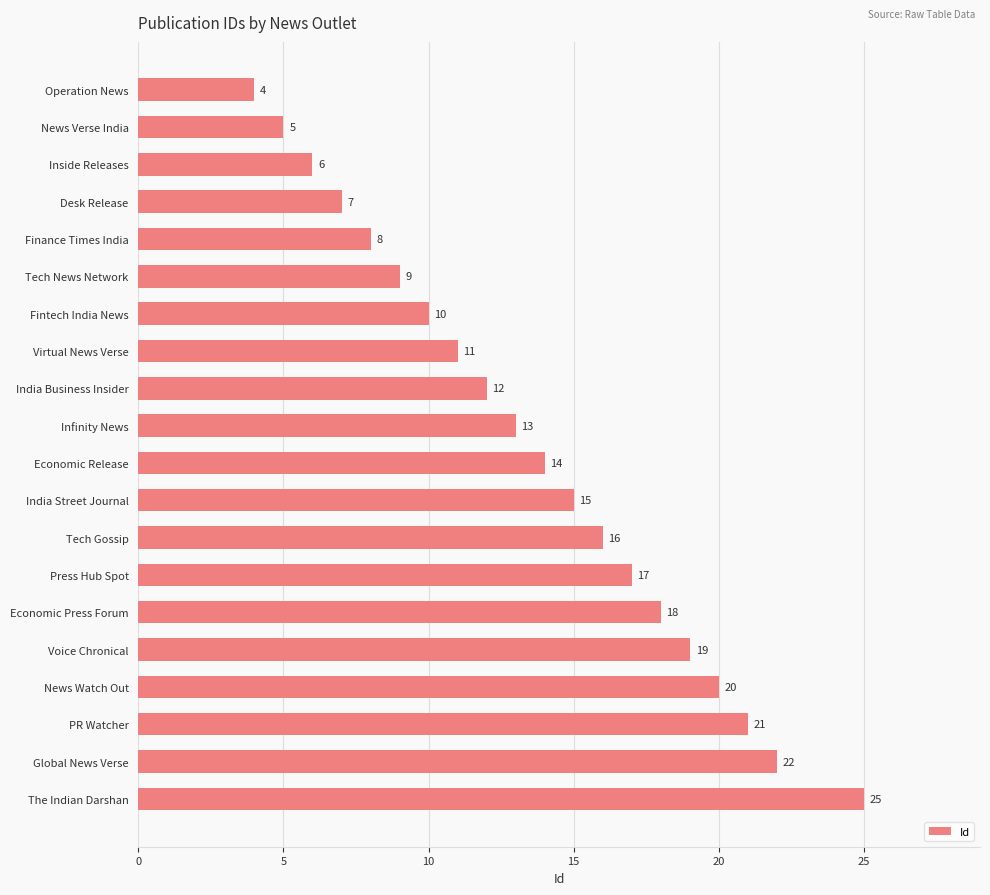

What is the value of the 5th bar from the top?

8